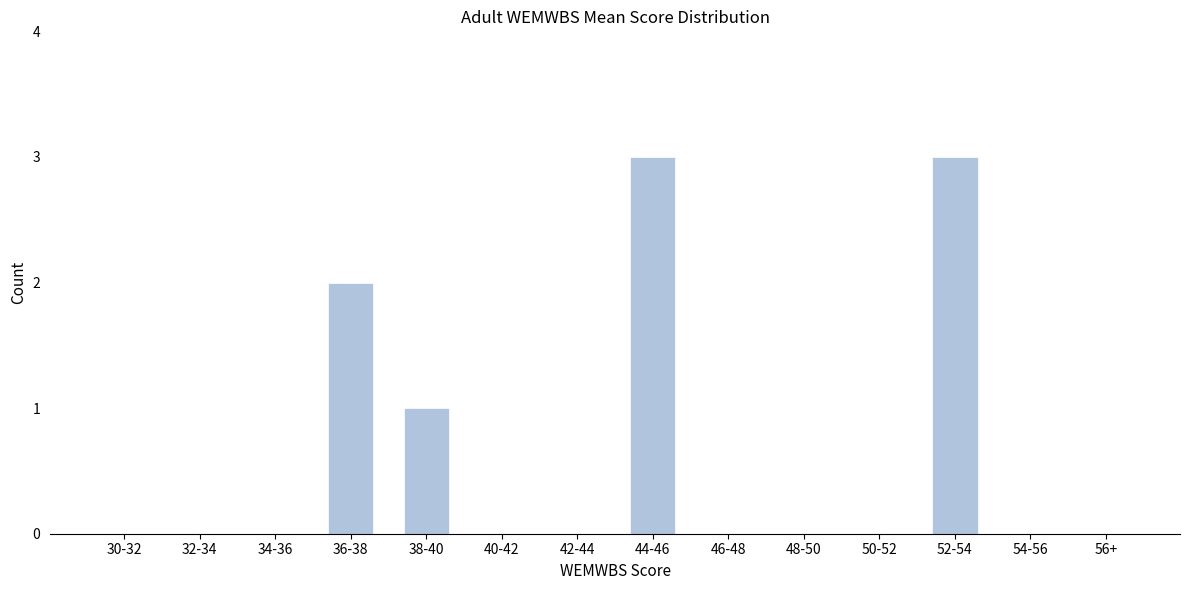

Reading left to right, what are all the values shown in this chart?

30-32=0	32-34=0	34-36=0	36-38=2	38-40=1	40-42=0	42-44=0	44-46=3	46-48=0	48-50=0	50-52=0	52-54=3	54-56=0	56+=0